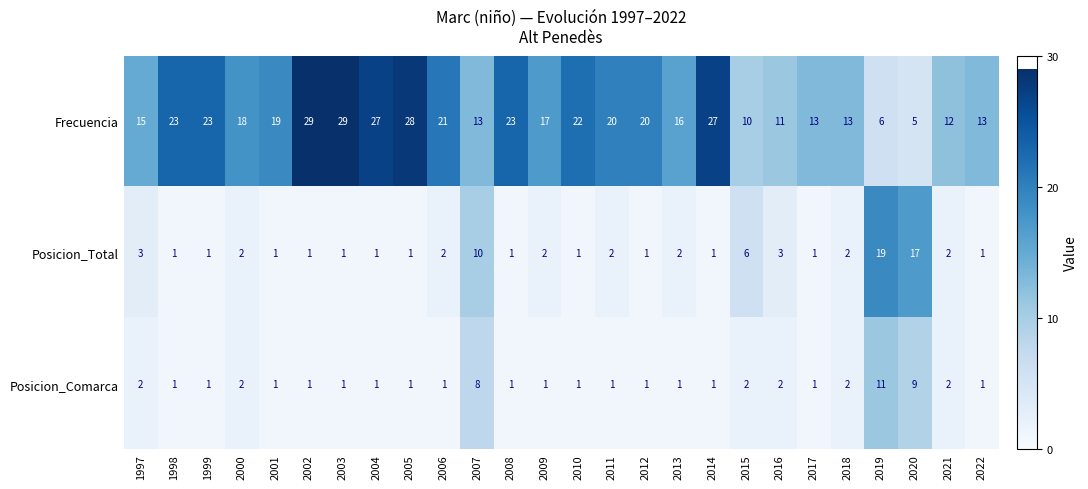

Where is Posicion_Comarca nearest to the value 6?

2007